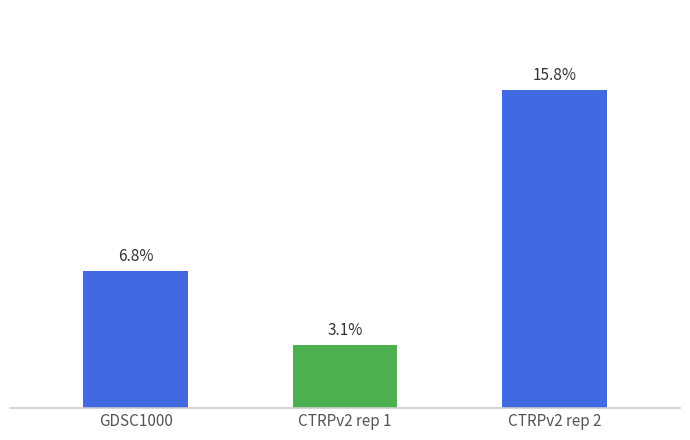

Where is the data nearest to the value 9?

GDSC1000